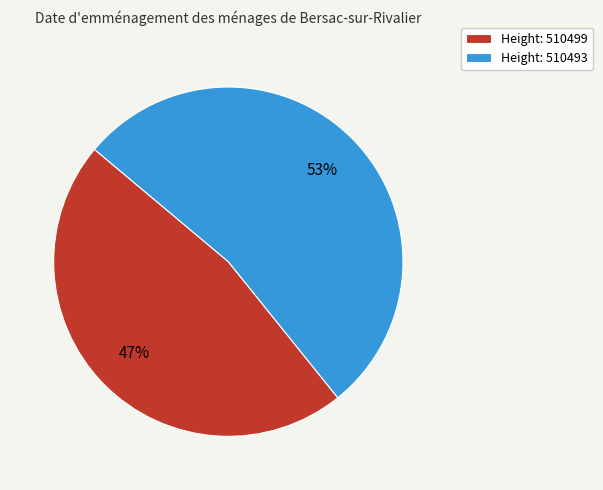

Rank the categories by value from lowest to highest.

Height: 510499, Height: 510493